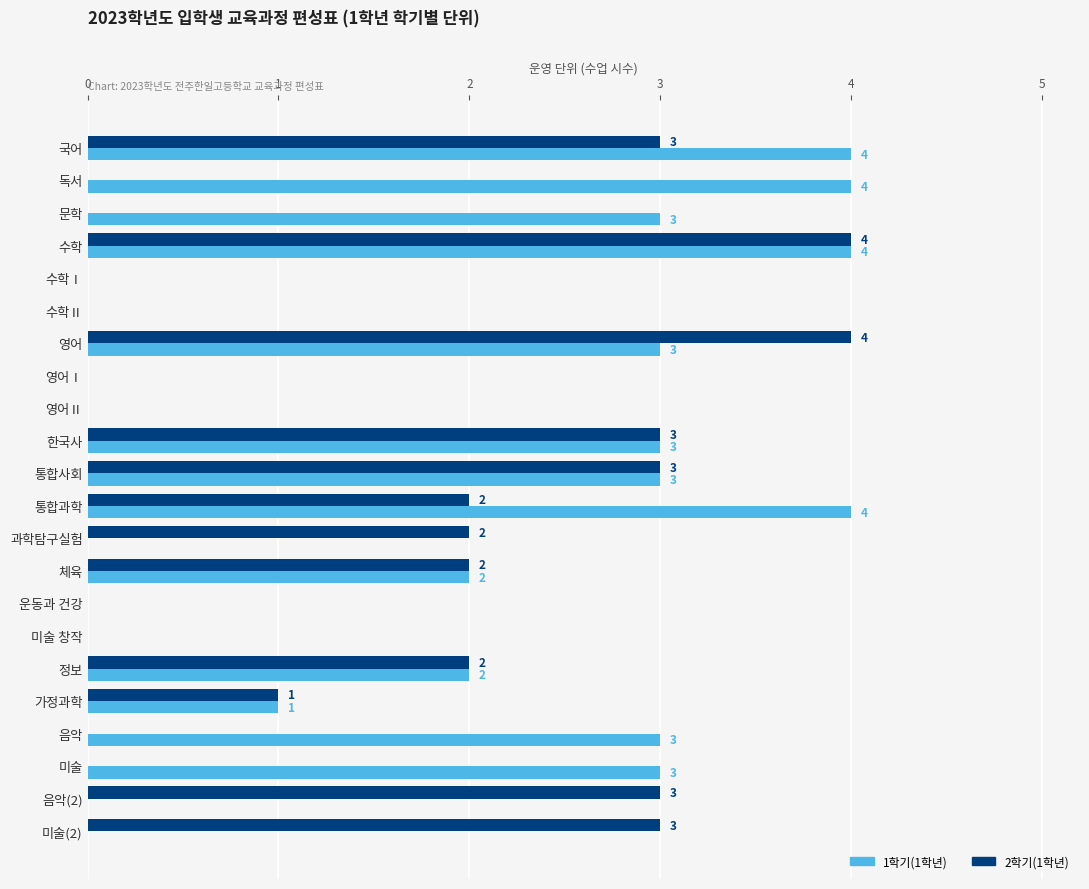

At which category is the sum across all series the highest?

수학